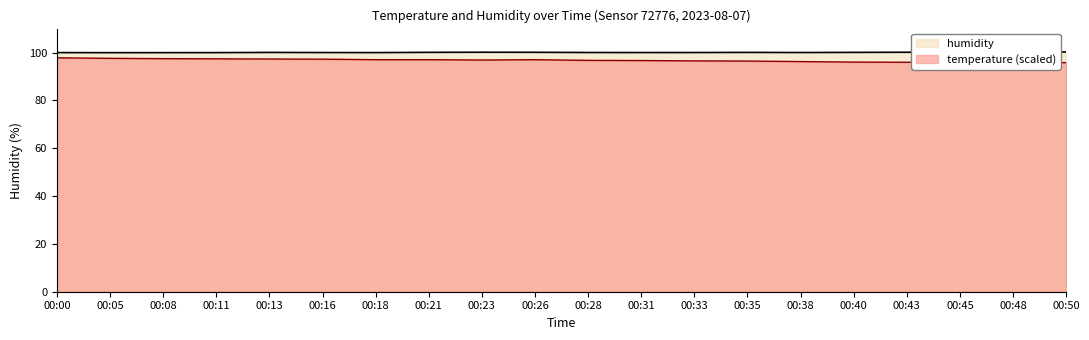

Which label corresponds to the smallest value in the chart?

00:48